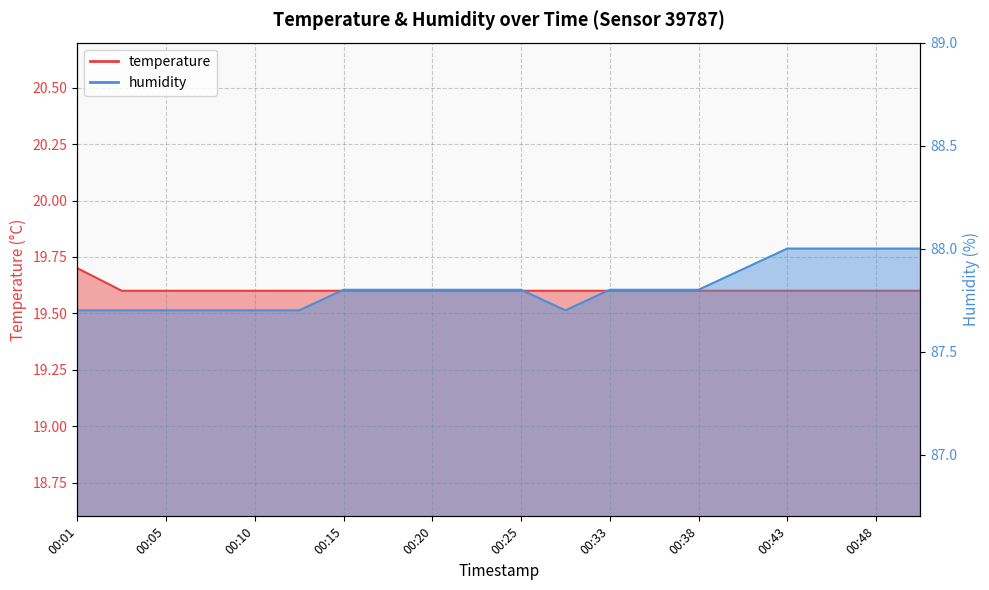

Between 00:10 and 00:41, which series saw the biggest shift?

humidity